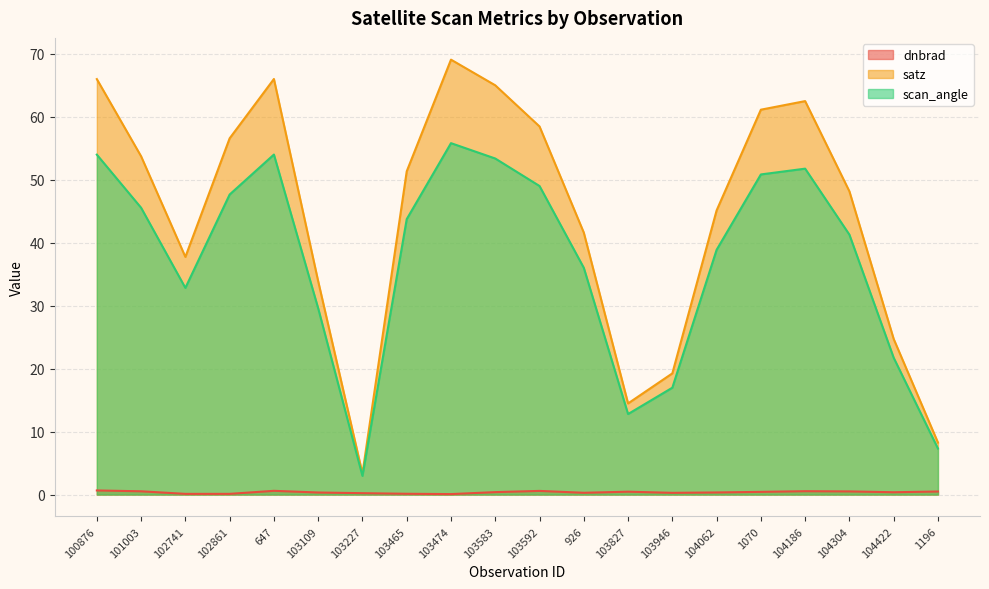

What is the minimum value shown in the chart?

0.1